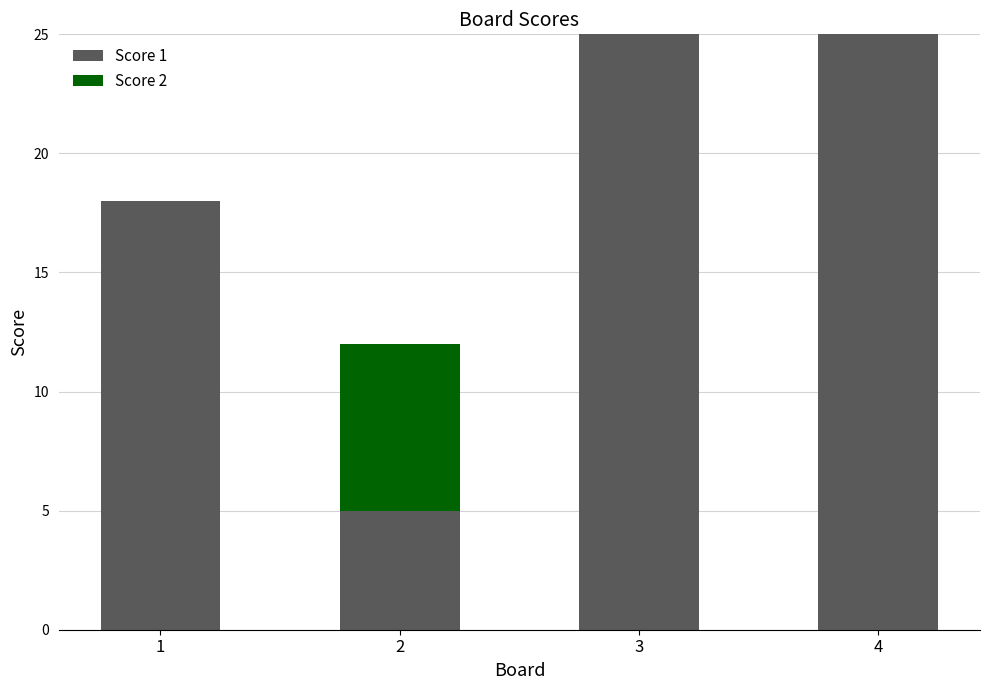

What are all the series names shown in the legend?

Score 1, Score 2